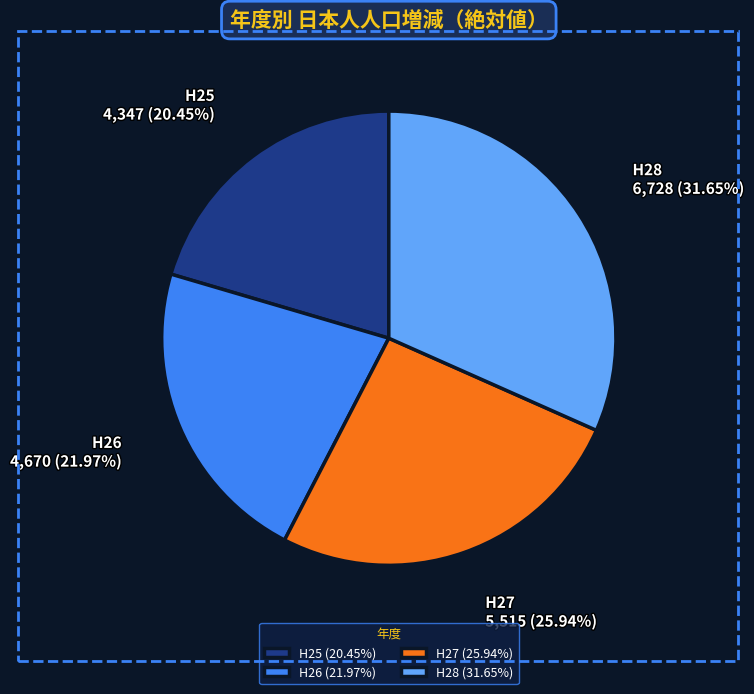

What percentage is the H28 slice, to the nearest percent?

32%